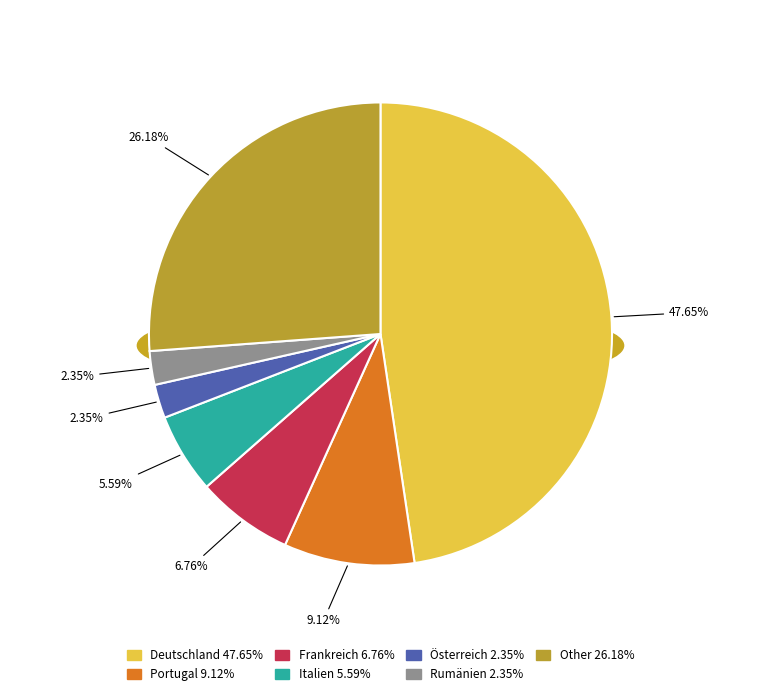

The Österreich slice represents 11% of the pie. True or false?

False